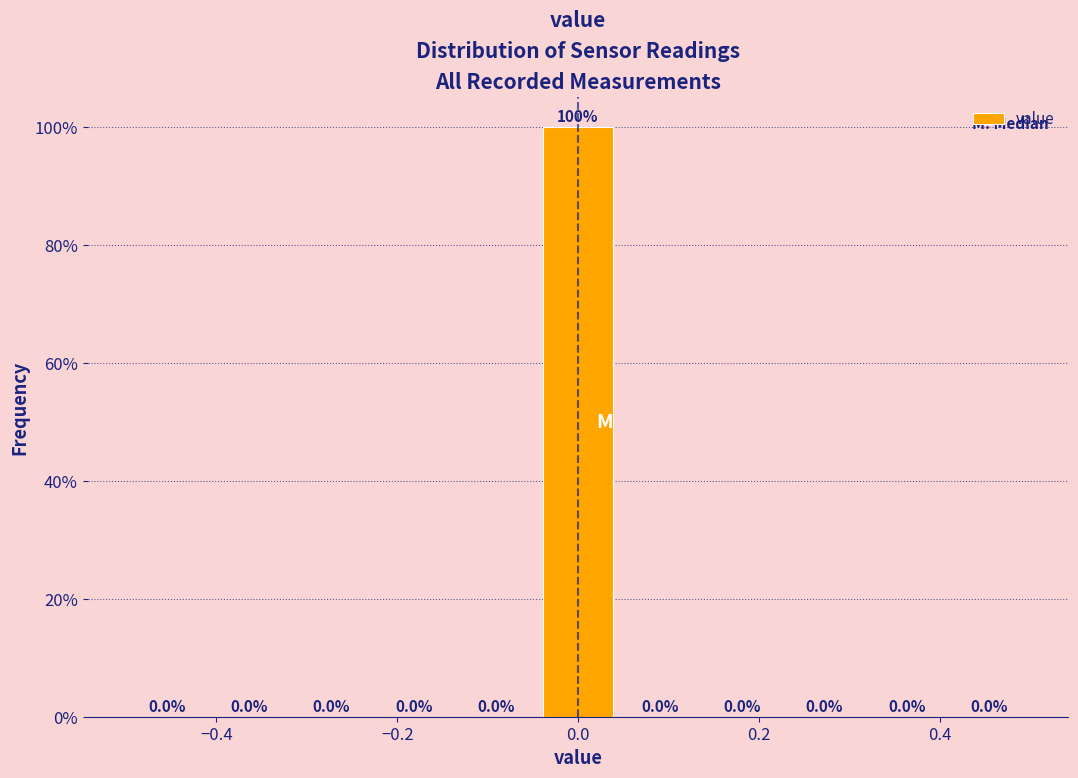

Over which range of the x-axis is the bar tallest?

-0.04 to 0.04